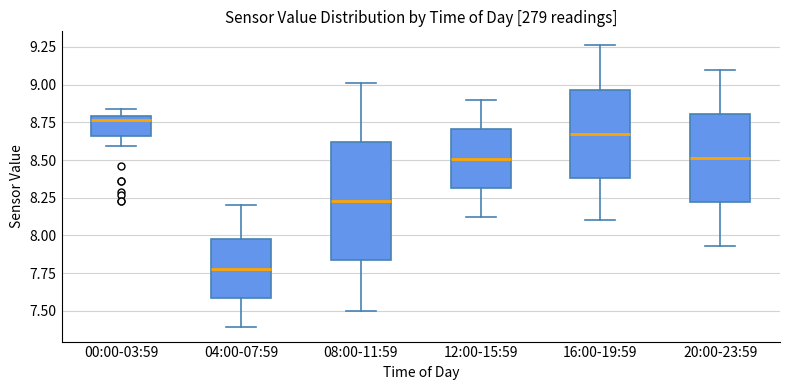

Reading left to right, transcribe this box plot: for each box, give where its median line is, the range the box spans, and where its two whiskers end, as read against the y-axis. The values are not printed on the chart, so give them approximately, as read against the axis.

00:00-03:59: median 8.75, box 8.65 to 8.80, whiskers 8.60 to 8.85
04:00-07:59: median 7.80, box 7.60 to 8.00, whiskers 7.40 to 8.20
08:00-11:59: median 8.25, box 7.85 to 8.60, whiskers 7.50 to 9.00
12:00-15:59: median 8.50, box 8.30 to 8.70, whiskers 8.10 to 8.90
16:00-19:59: median 8.70, box 8.40 to 8.95, whiskers 8.10 to 9.25
20:00-23:59: median 8.50, box 8.20 to 8.80, whiskers 7.95 to 9.10